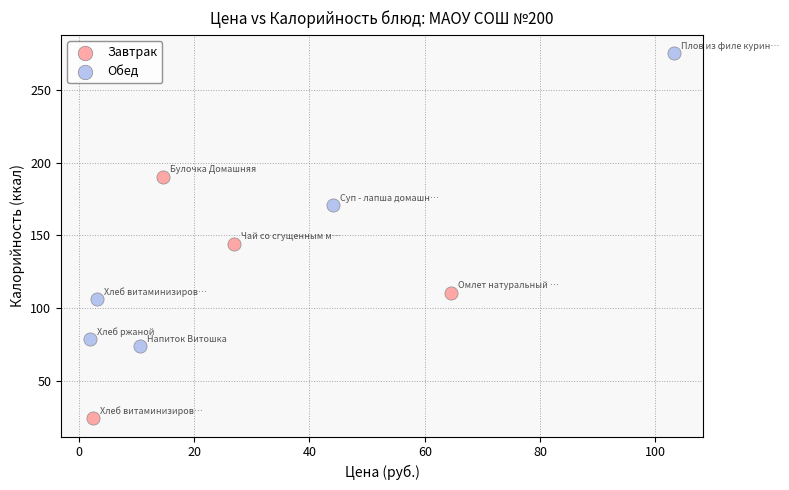

Which series contains the lowest Y value?

Завтрак